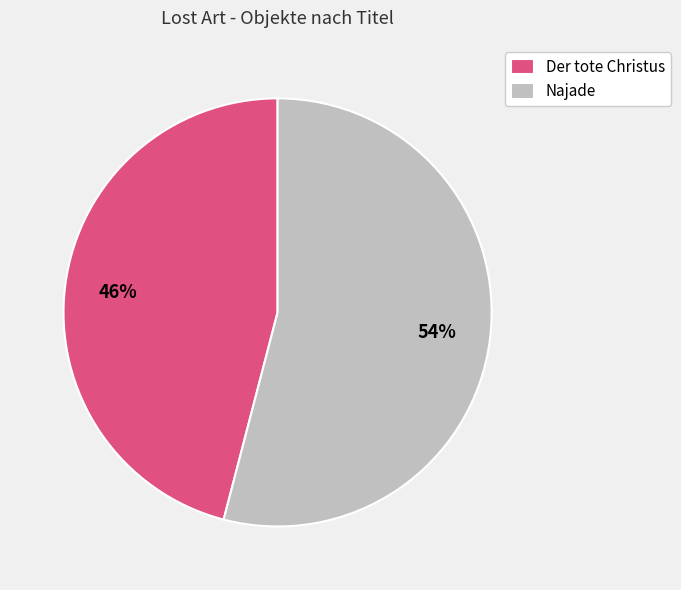

Does Najade represent more than half of the total?

Yes